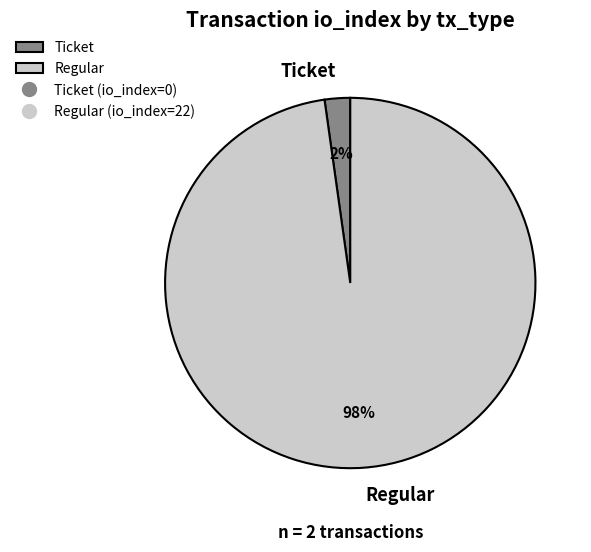

Rank the categories by value from highest to lowest.

Regular, Ticket